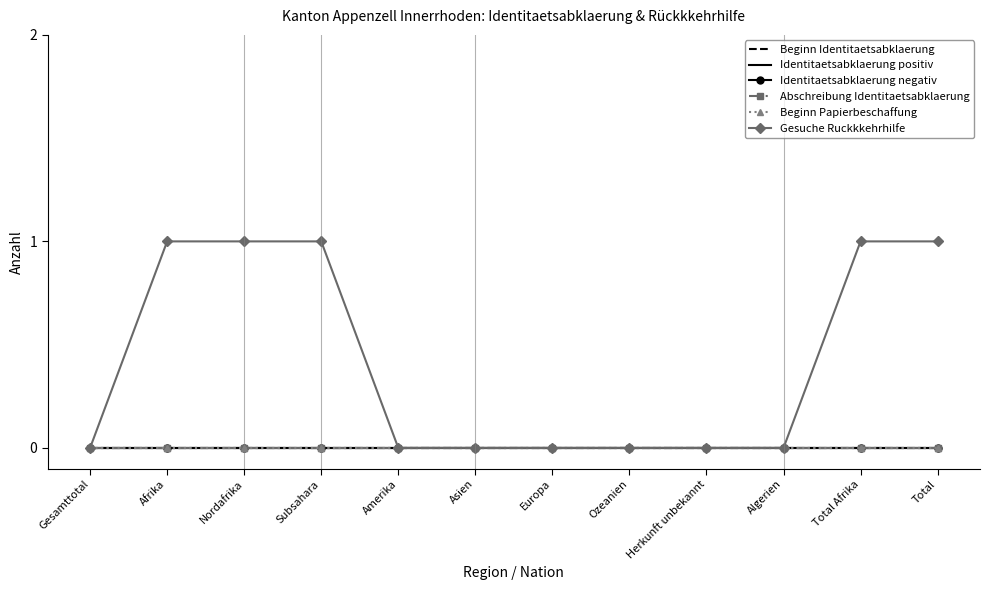

Which series has the largest total across all categories?

Gesuche Ruckkkehrhilfe